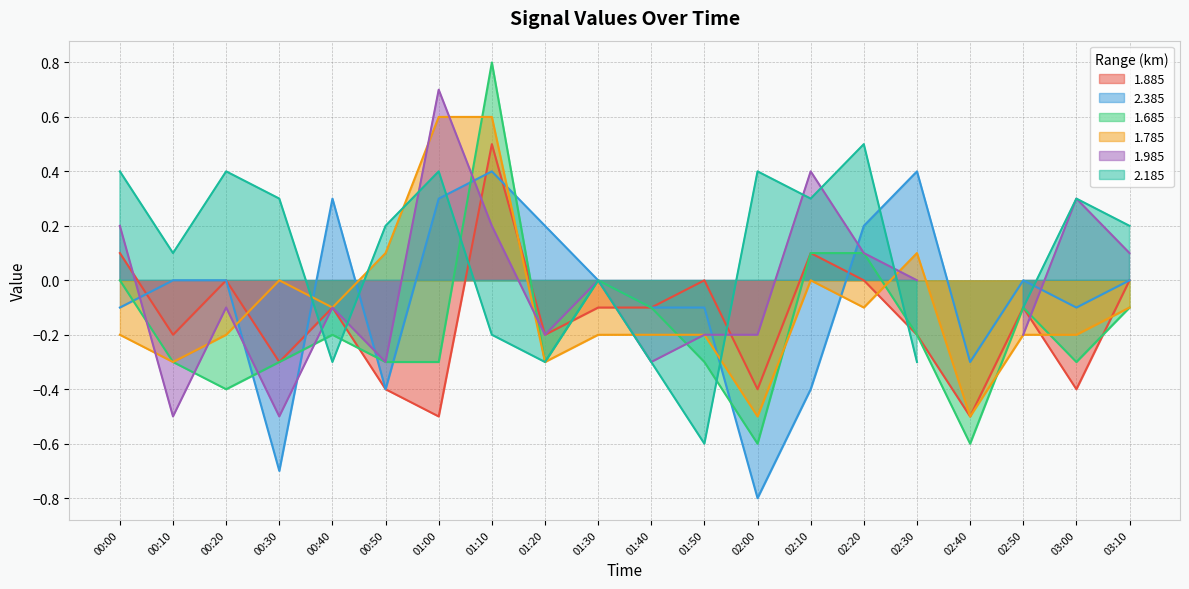

Count the number of categories in the chart.

20